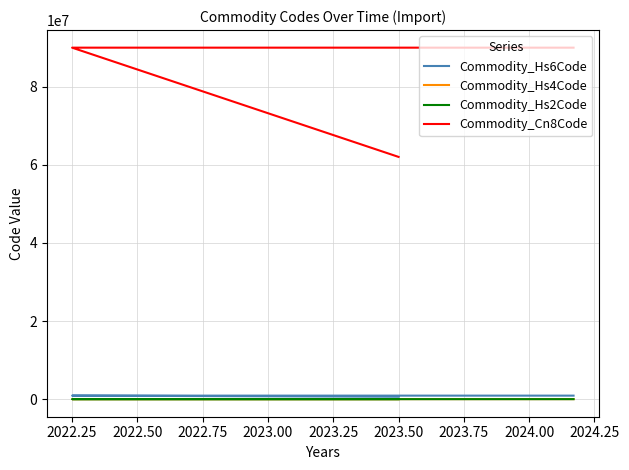

What value does the Commodity_Cn8Code series have at 2022.50, to the nearest 100?

90031100